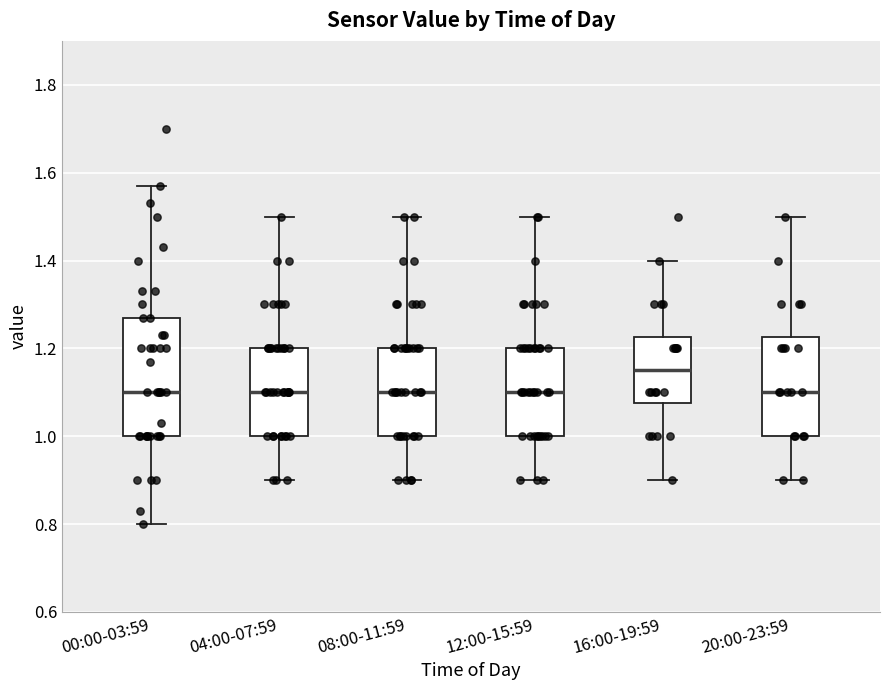

Where does the lower whisker of the box for 12:00-15:59 end on the y-axis? The values are not printed on the chart, so give them approximately, as read against the axis.

0.90